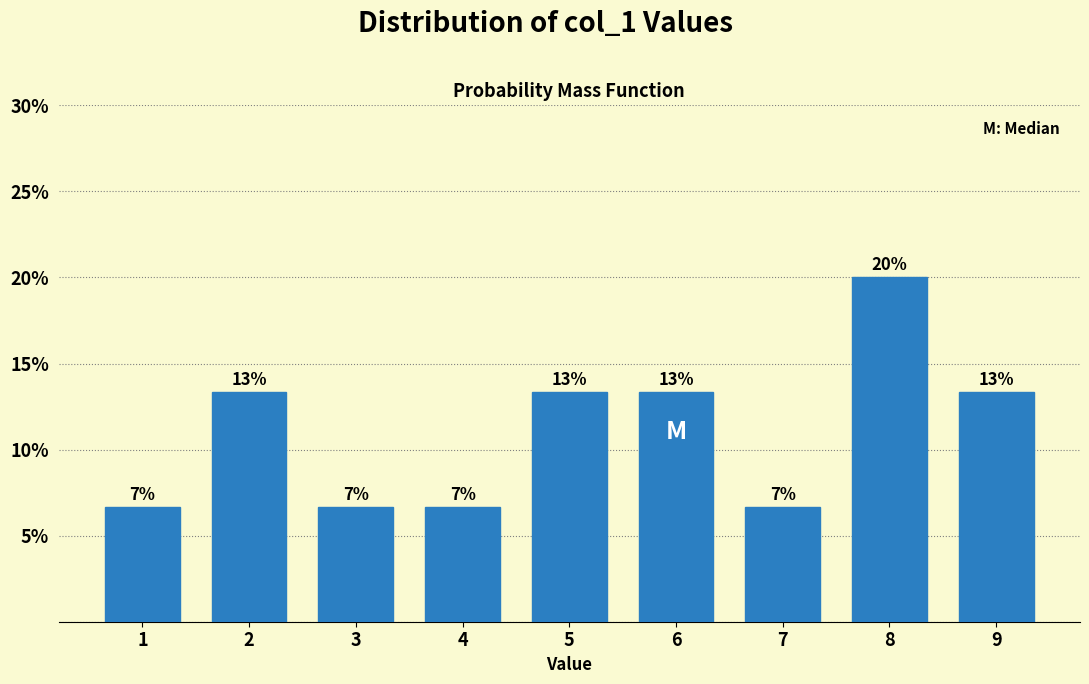

How many bars are there in total?

9